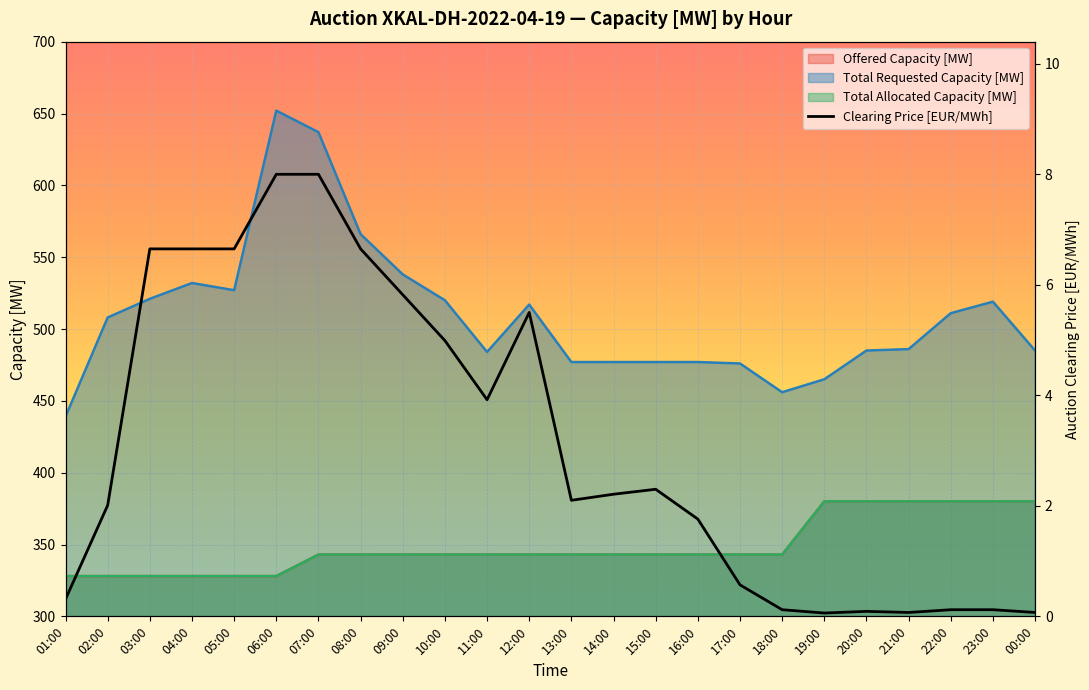

What position from the left is 15:00?

15